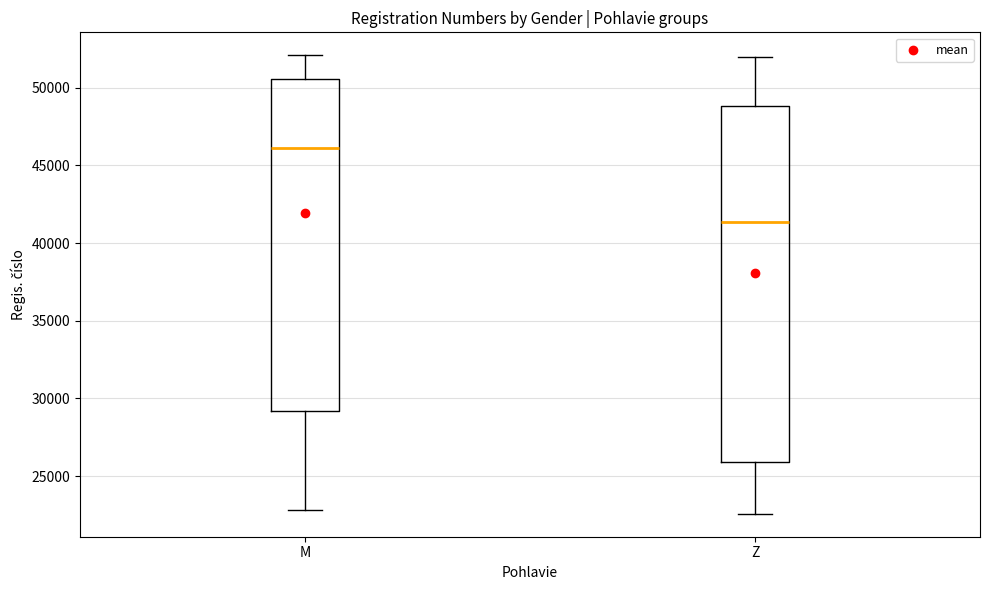

Which box's median line is the lowest?

Z